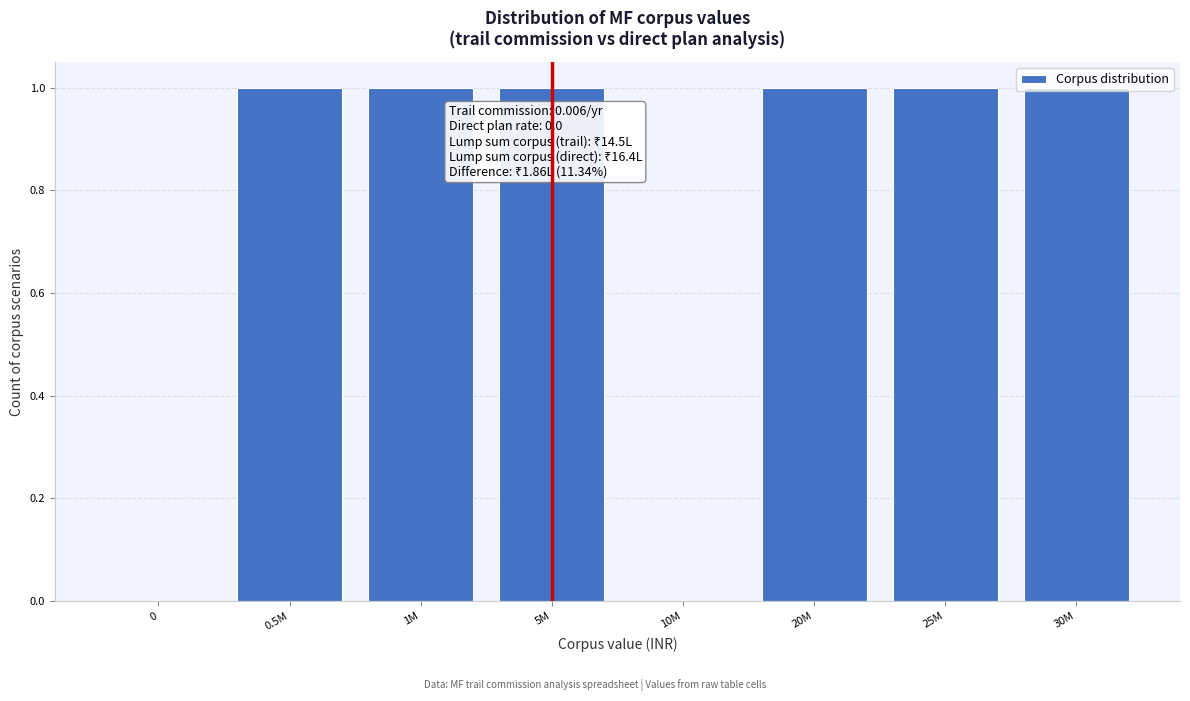

What is the ratio of the value at 0.5M to the value at 25M?

1.0